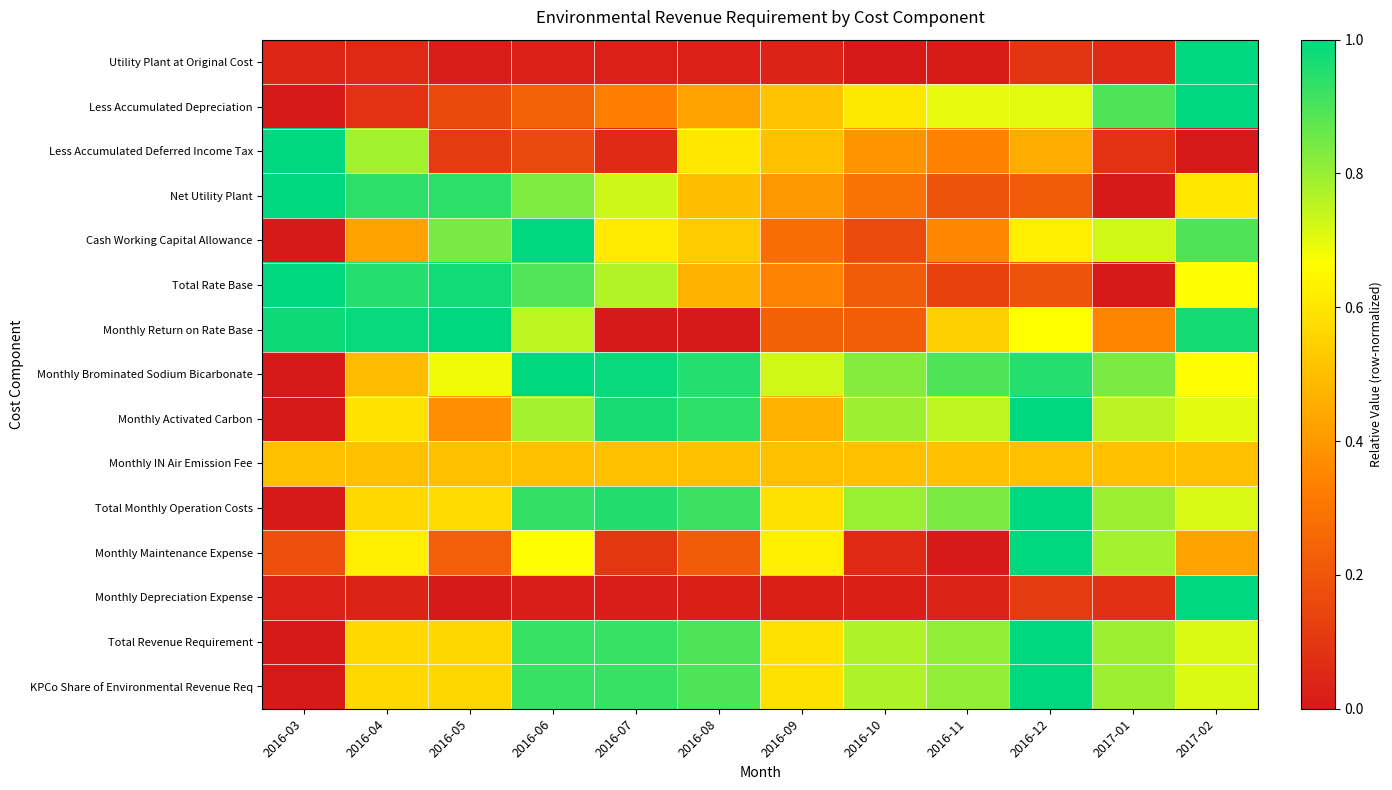

At how many categories does at least one series exceed 0?

12